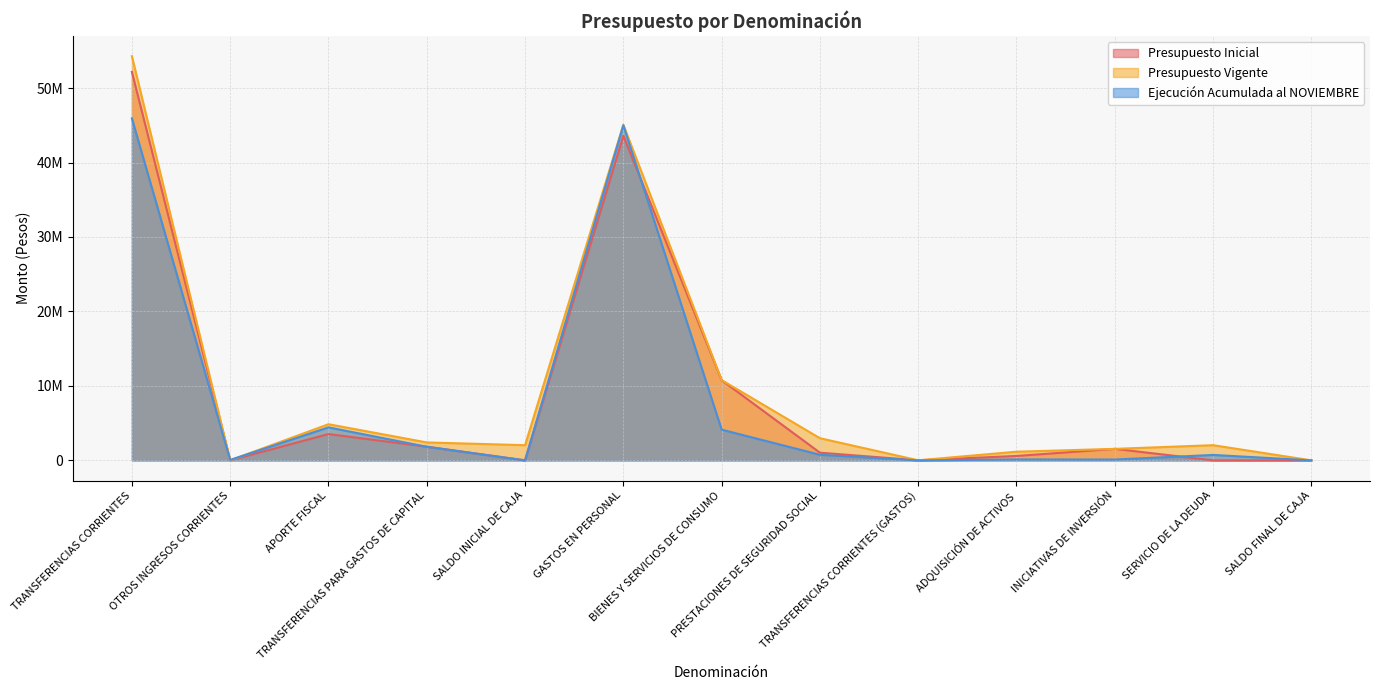

Where is the first local maximum for Ejecución Acumulada al NOVIEMBRE?

APORTE FISCAL